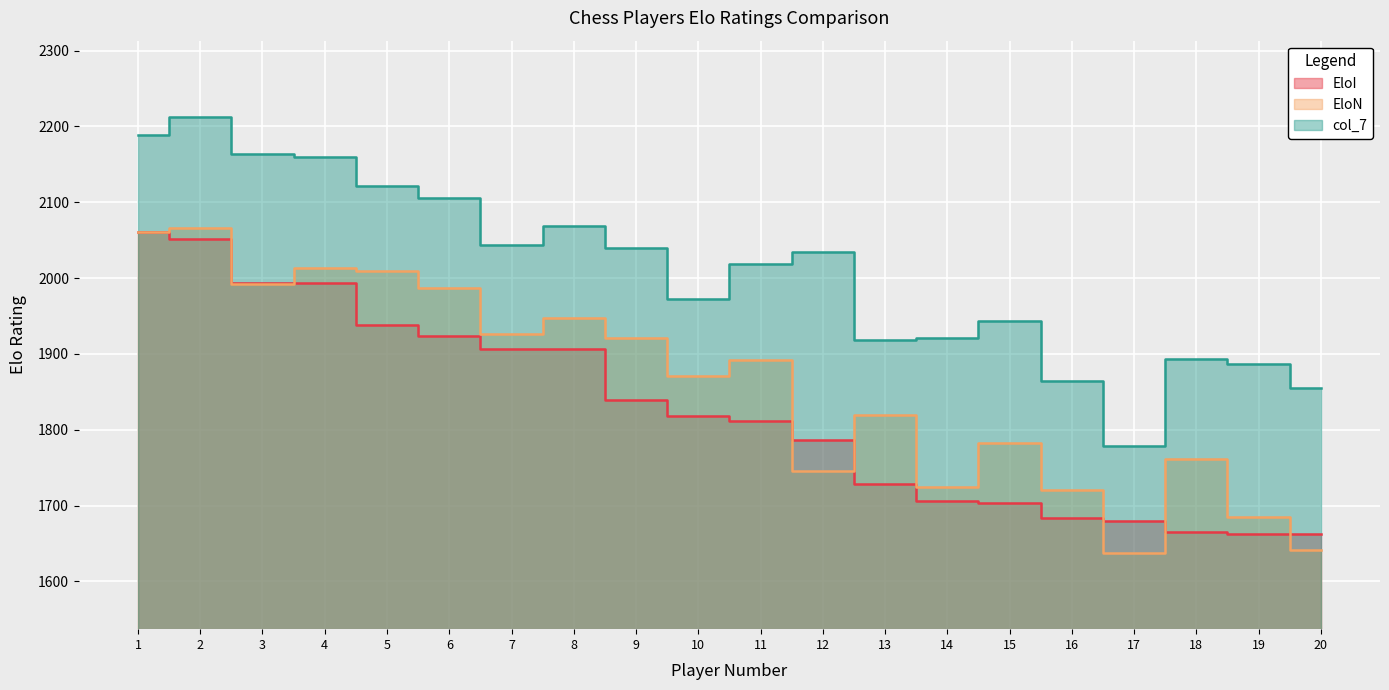

Where is the first local maximum for EloN?

2